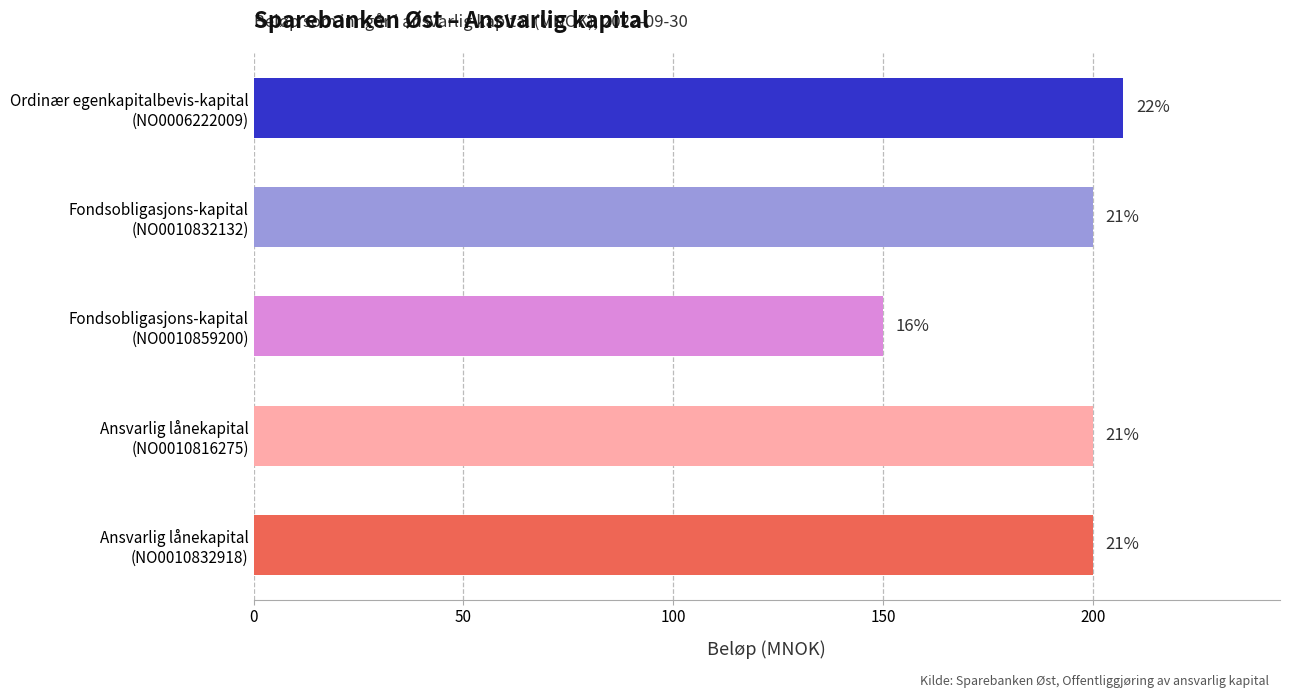

What is the sum of all values?

957.3